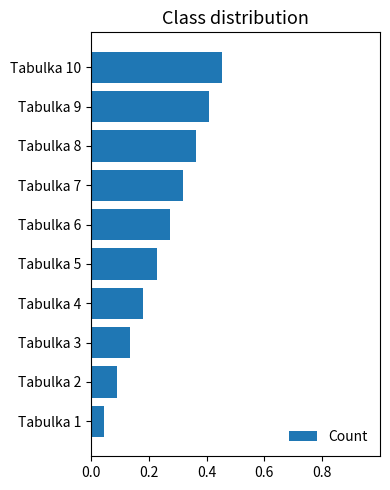

The value at Tabulka 10 is 0.2. True or false?

False